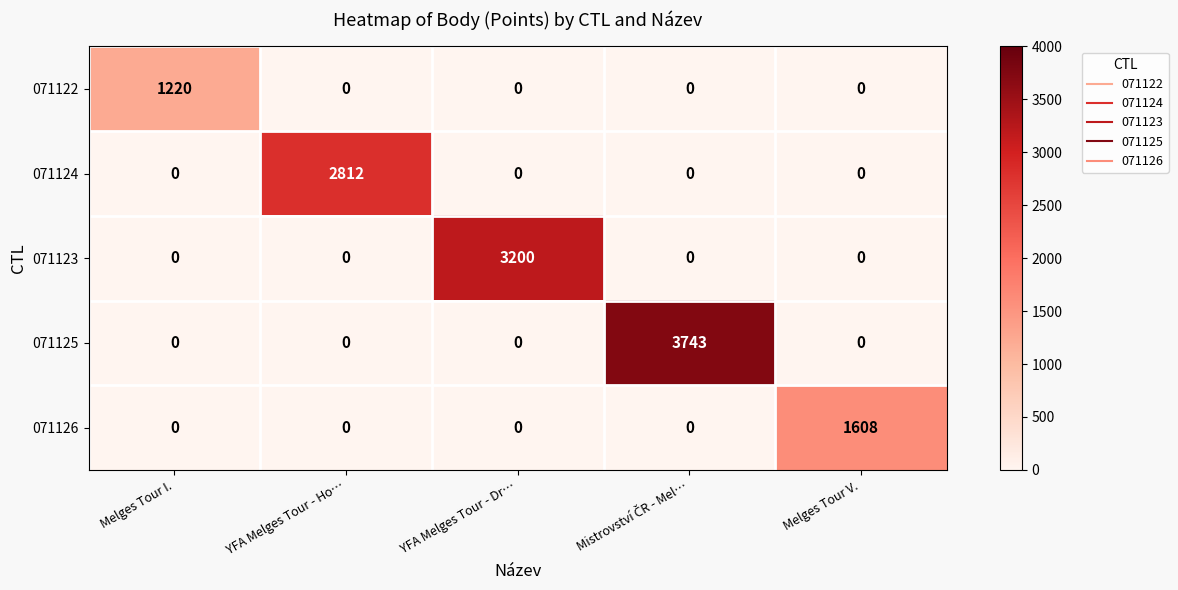

Reading right to left, what are all the values shown in this chart?

071122: 0	0	0	0	1220
071124: 0	0	0	2812	0
071123: 0	0	3200	0	0
071125: 0	3743	0	0	0
071126: 1608	0	0	0	0